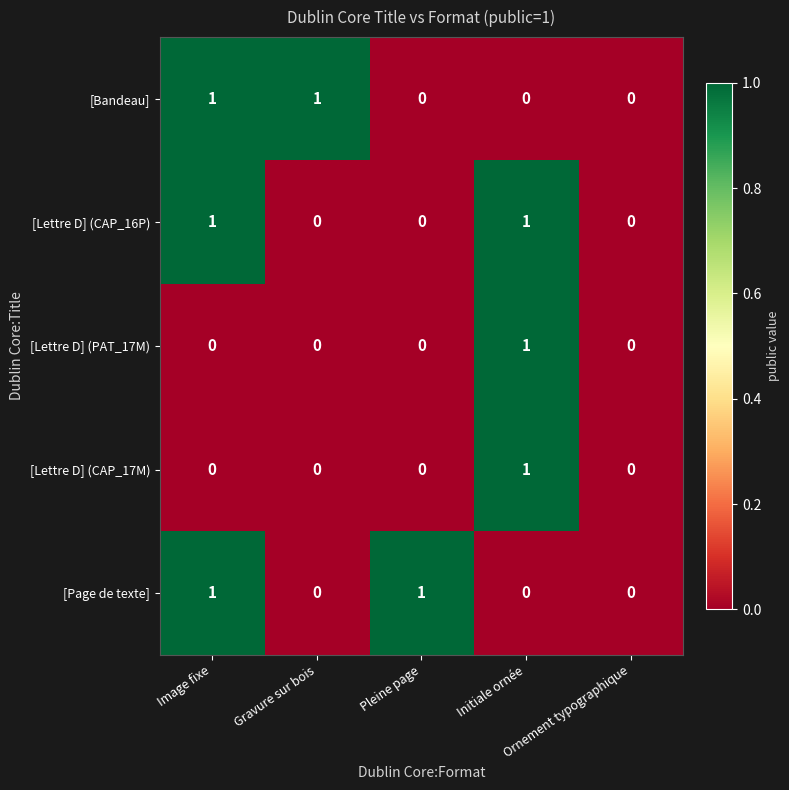

Count the number of data series in this chart.

5